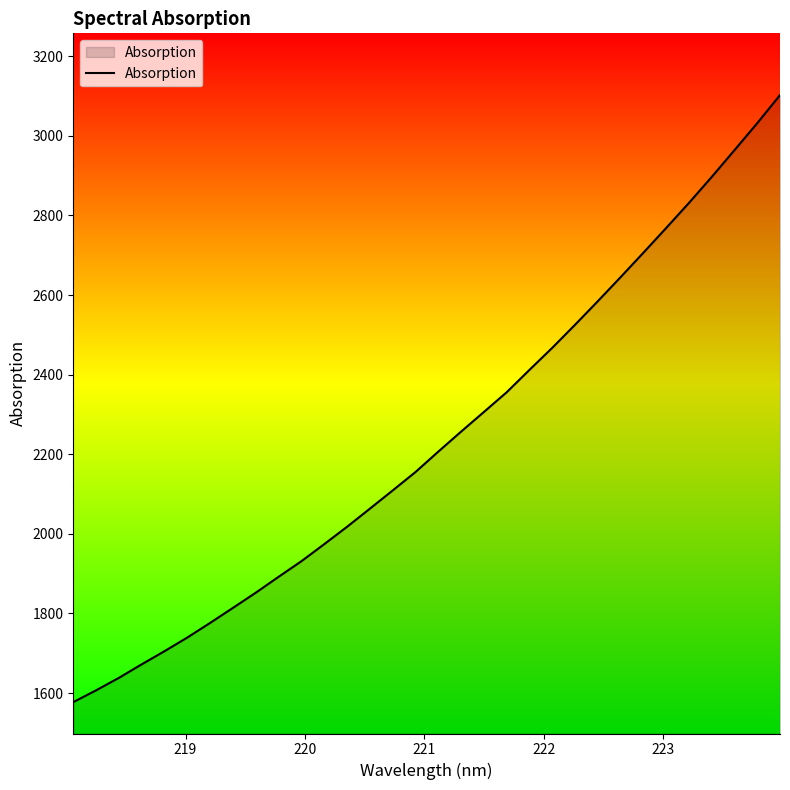

What is the greatest value displayed?

3102.5